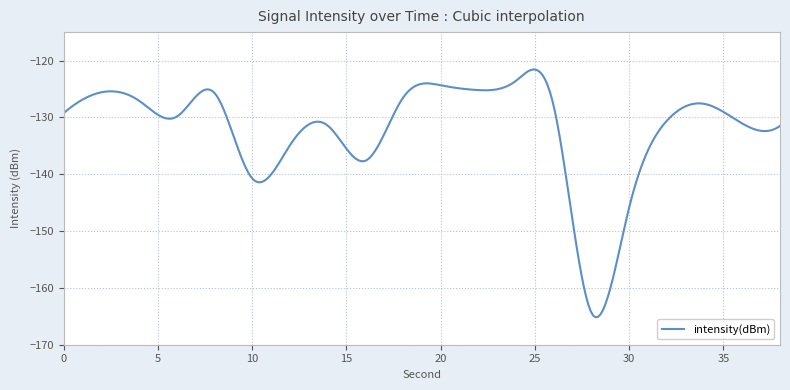

What is the maximum value shown in the chart?

-121.6